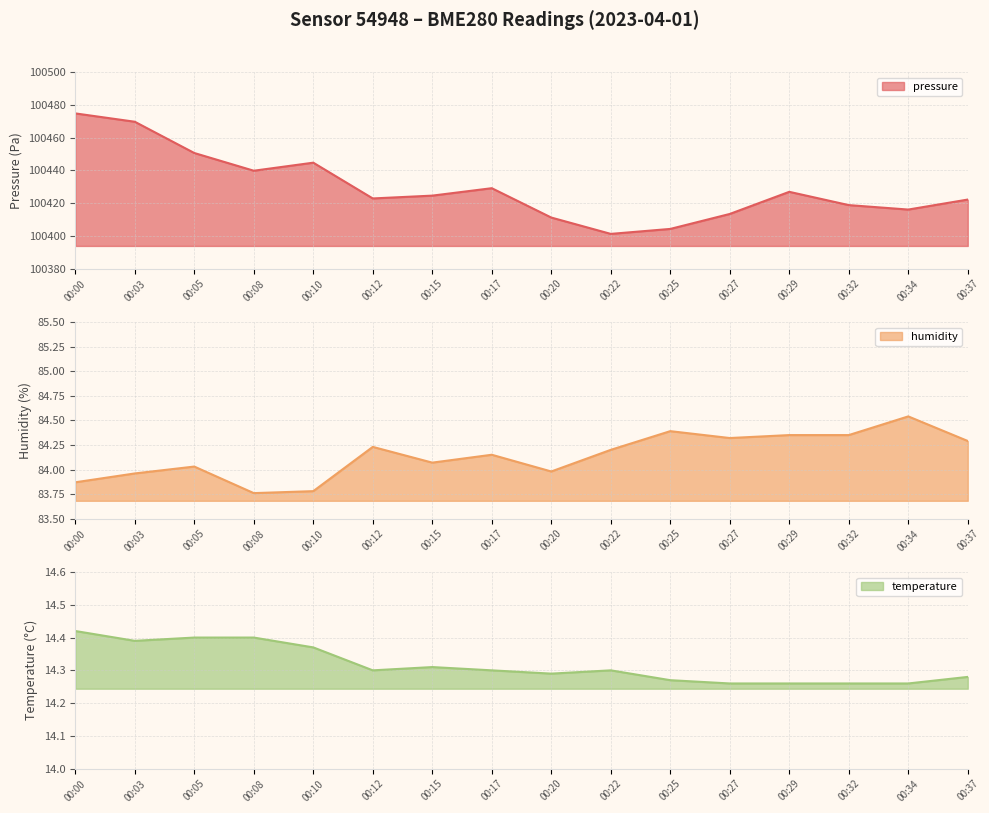

Where is humidity nearest to the value 84?

00:20